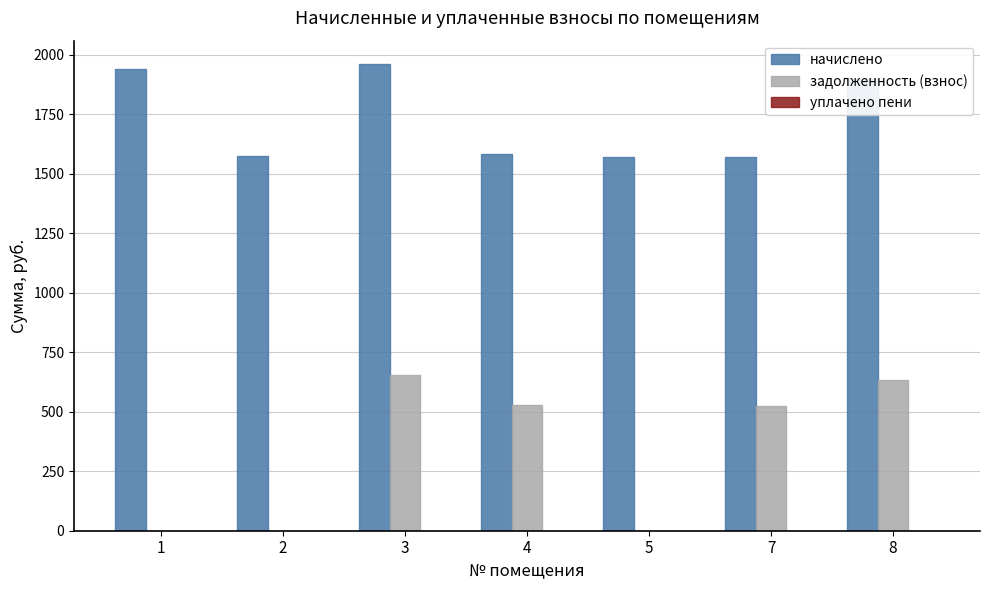

What is the highest value of the начислено series?

1961.3